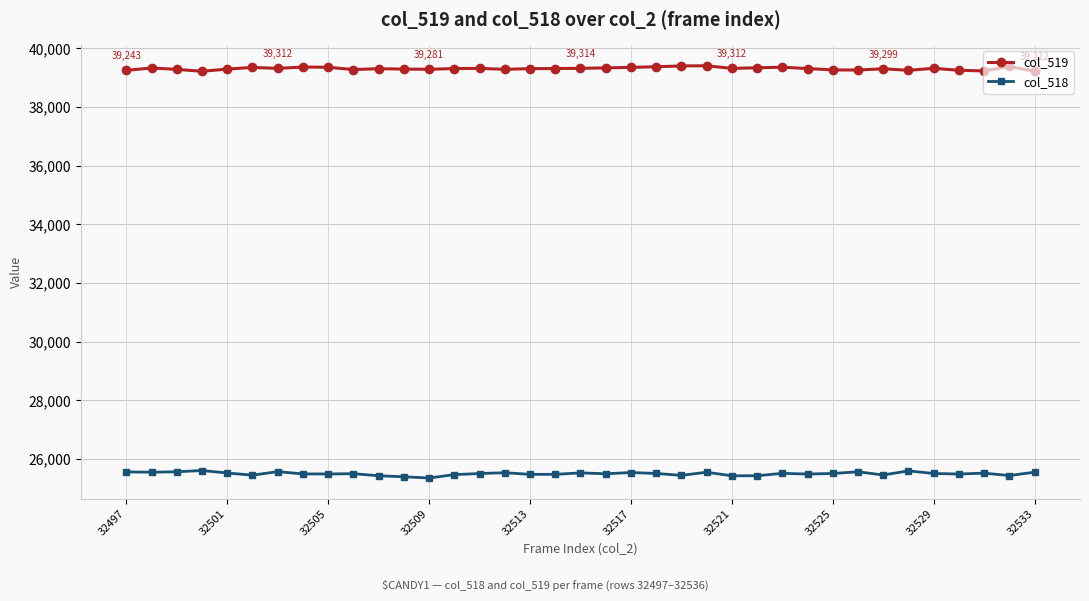

List the series in order of their overall mean, highest first.

col_519, col_518